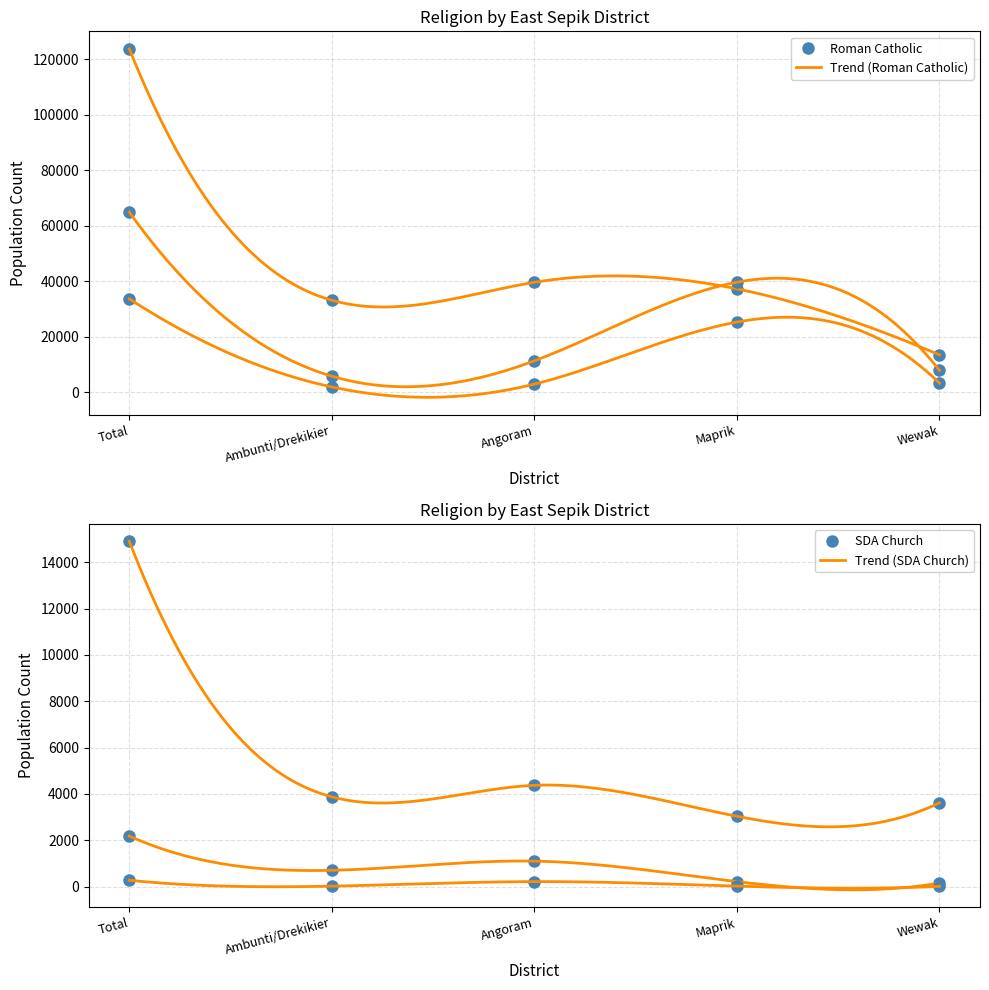

Reading left to right, list all the values displayed in this chart.

Anglican: Total=275	Ambunti/Drekikier=22	Angoram=218	Maprik=22	Wewak=13
Baptist: Total=33709	Ambunti/Drekikier=1989	Angoram=3015	Maprik=25342	Wewak=3363
Alliance Evangelical: Total=64900	Ambunti/Drekikier=5865	Angoram=11400	Maprik=39693	Wewak=7942
Lutheran Evangelical: Total=2183	Ambunti/Drekikier=706	Angoram=1102	Maprik=219	Wewak=156
Roman Catholic: Total=123698	Ambunti/Drekikier=33195	Angoram=39652	Maprik=37299	Wewak=13552
SDA Church: Total=14909	Ambunti/Drekikier=3877	Angoram=4374	Maprik=3038	Wewak=3620